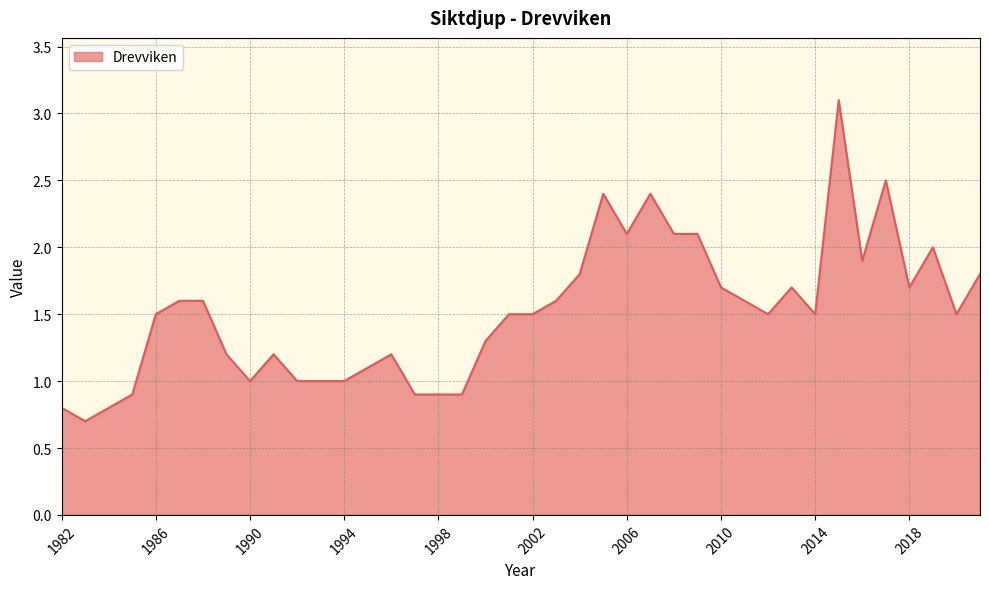

What is the smallest value displayed?

0.7